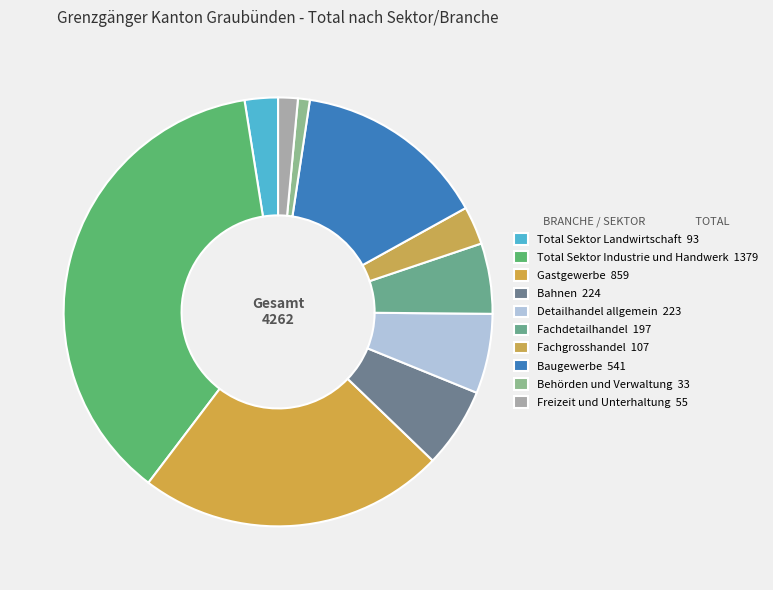

How many segments does this pie chart have?

10